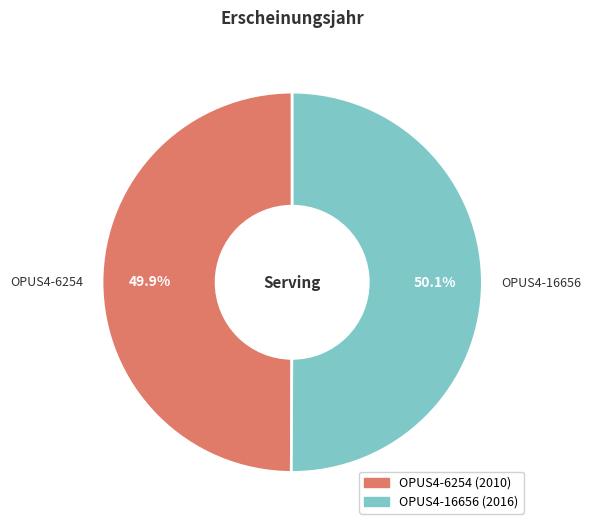

What percentage do OPUS4-6254 and OPUS4-16656 together represent?

100.0%